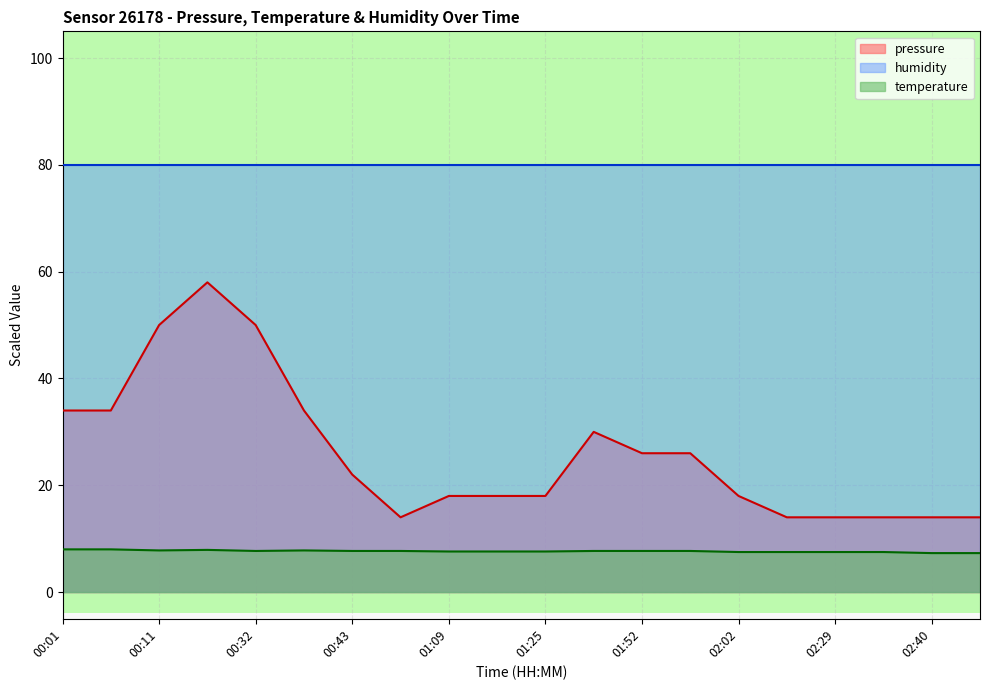

Between 01:25 and 01:36, which is larger?

01:36